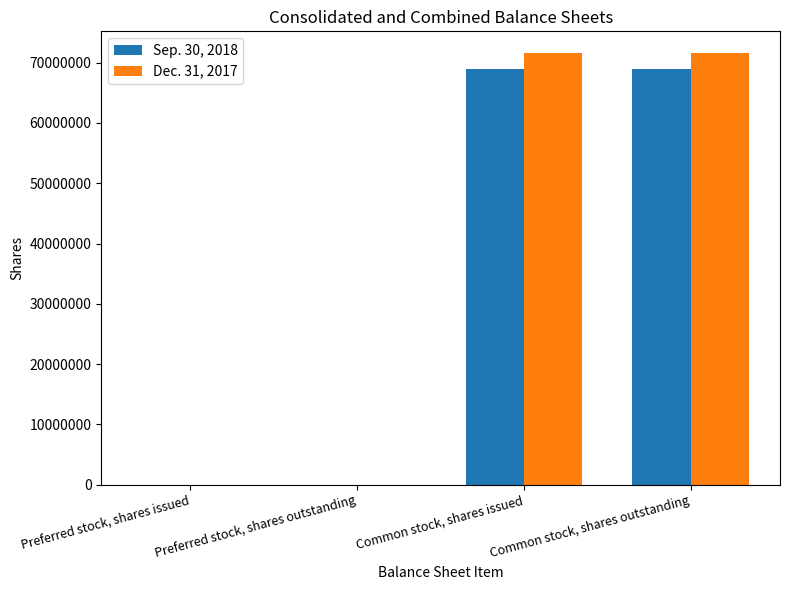

Reading left to right, what are all the values shown in this chart?

Sep. 30, 2018: Preferred stock, shares issued=0	Preferred stock, shares outstanding=0	Common stock, shares issued=68926000	Common stock, shares outstanding=68926000
Dec. 31, 2017: Preferred stock, shares issued=0	Preferred stock, shares outstanding=0	Common stock, shares issued=71628000	Common stock, shares outstanding=71628000